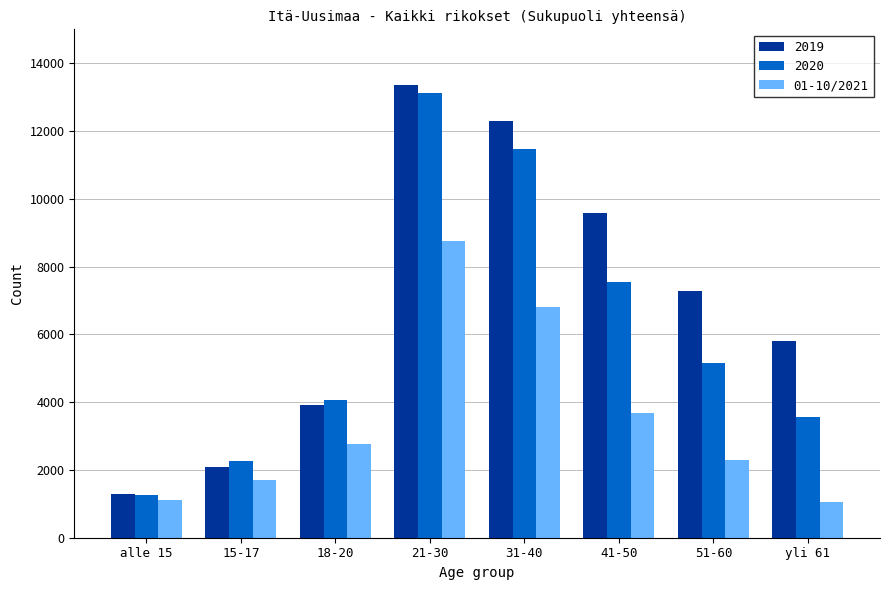

Count the number of data series in this chart.

3